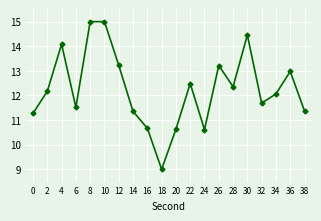

How many categories are shown in the chart?

20